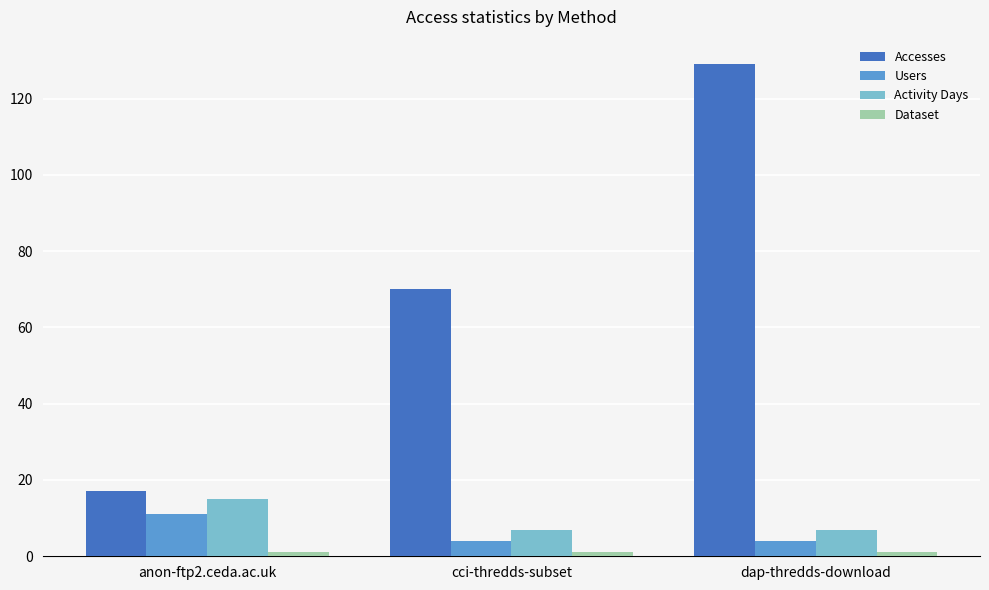

True or false: Accesses has a value of 46 at dap-thredds-download.

False